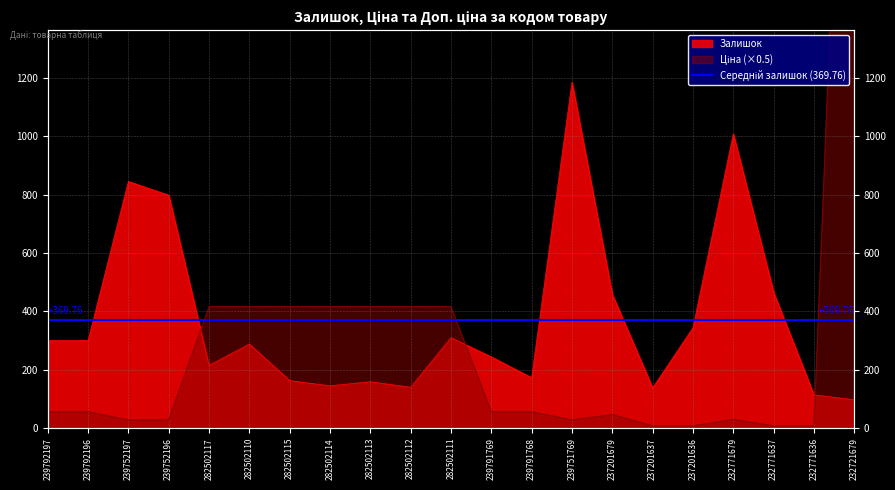

What is the label of the 15th point from the right?

282502115